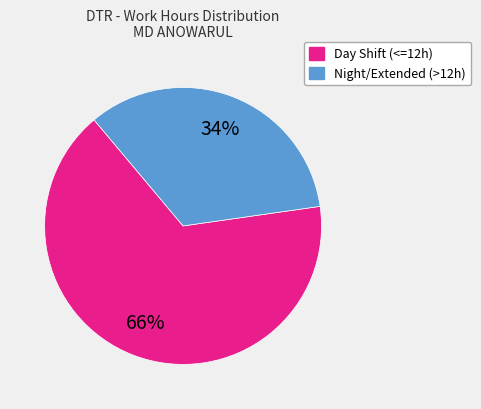

How many segments does this pie chart have?

2